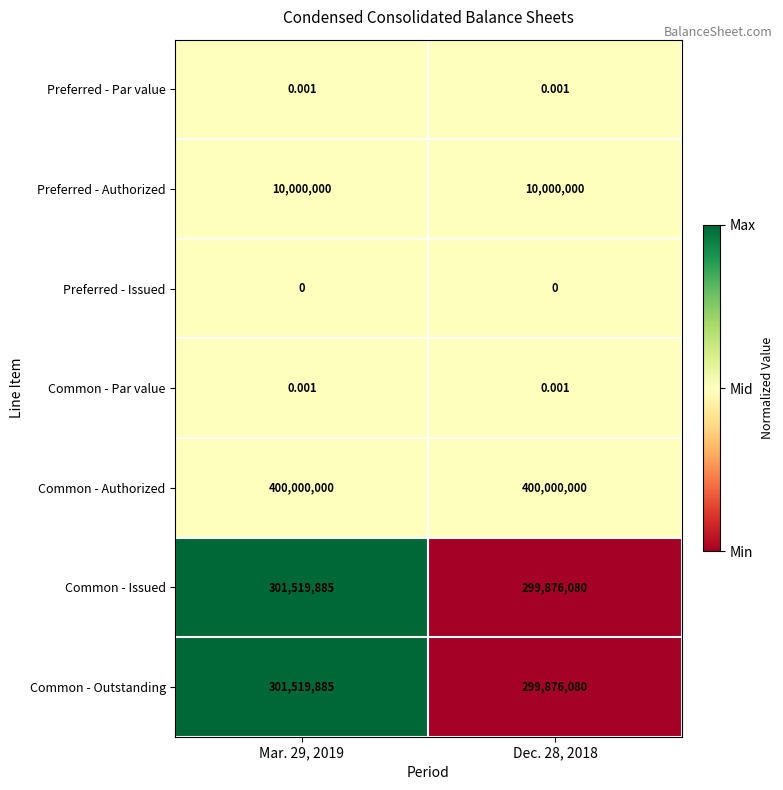

Count the number of data series in this chart.

7